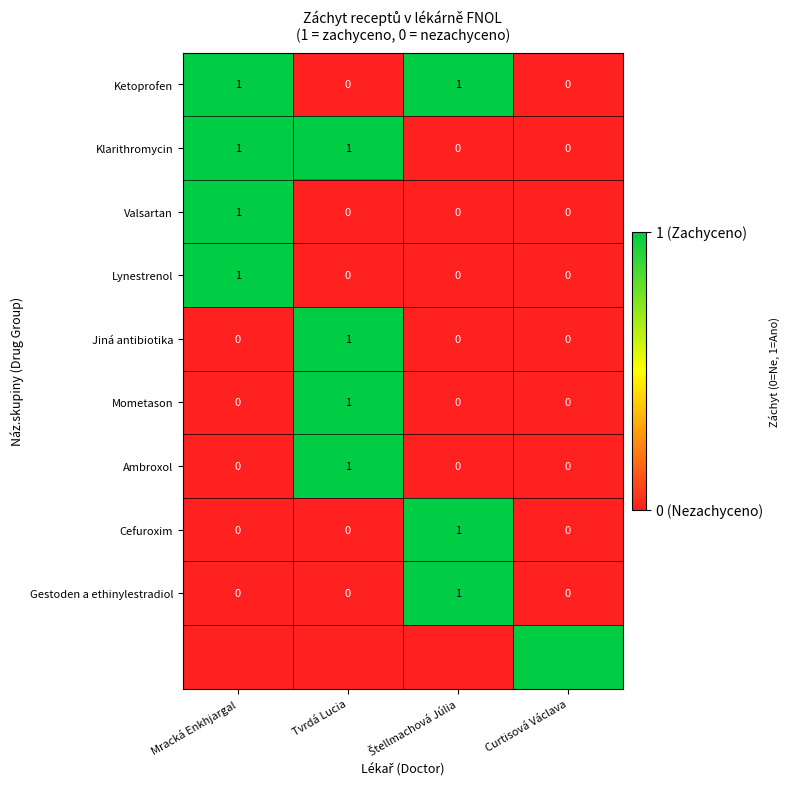

What is the approximate value of Klarithromycin at Tvrdá Lucia?

1